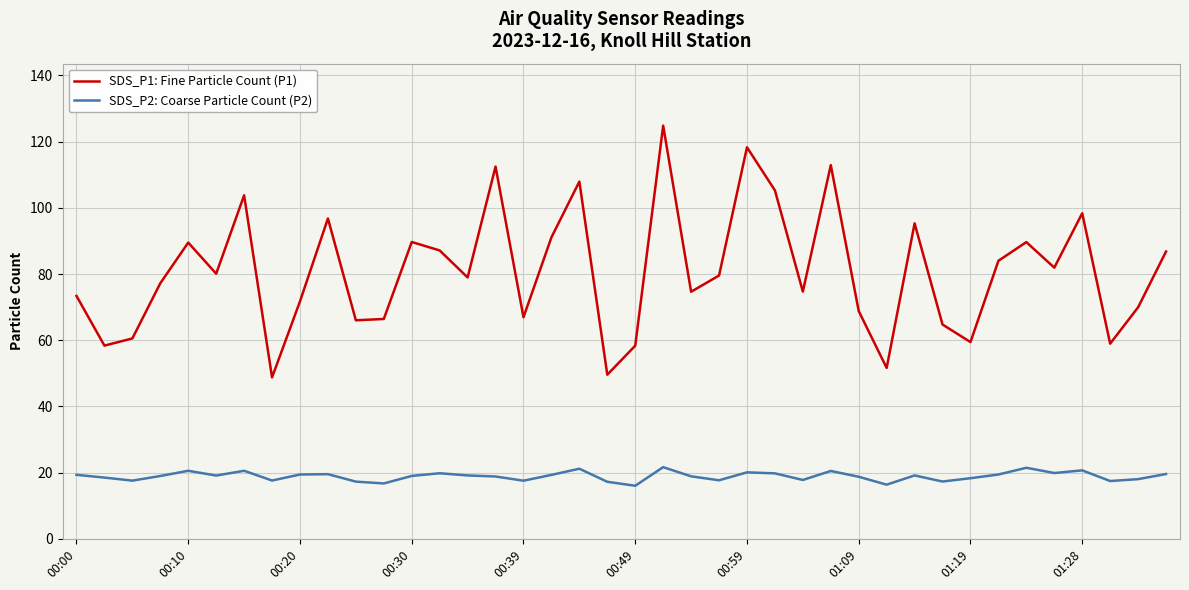

What are all the series names shown in the legend?

SDS_P1: Fine Particle Count (P1), SDS_P2: Coarse Particle Count (P2)